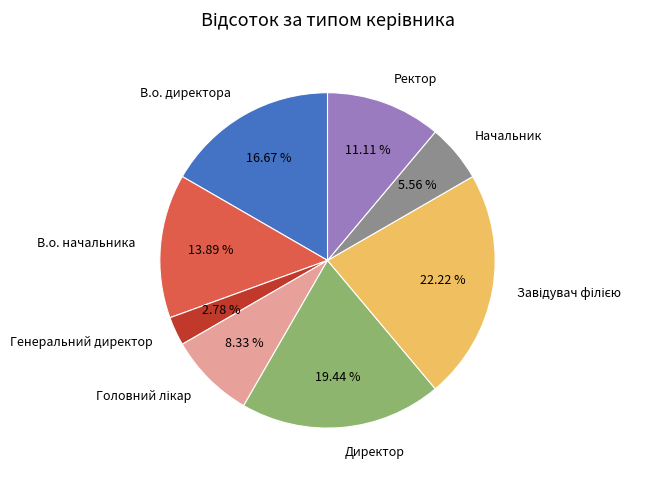

True or false: В.о. начальника accounts for 8% of the total.

False